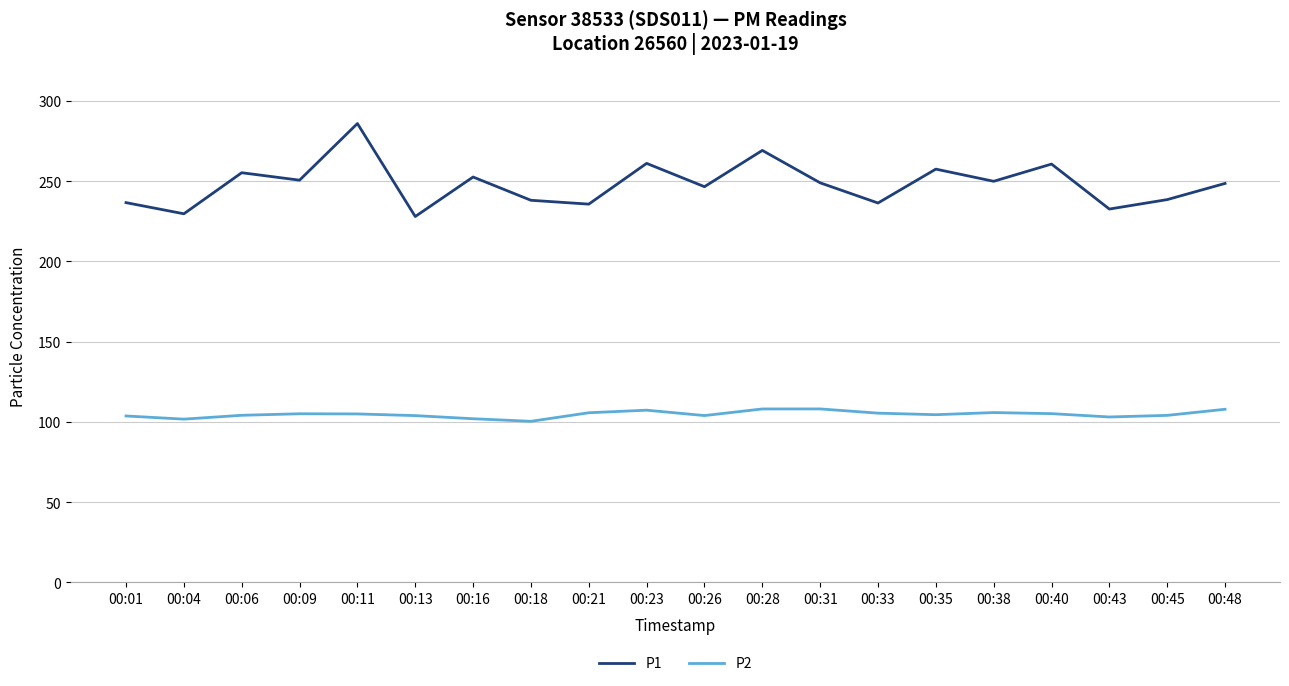

What is the total value across all series at 00:33?

341.8